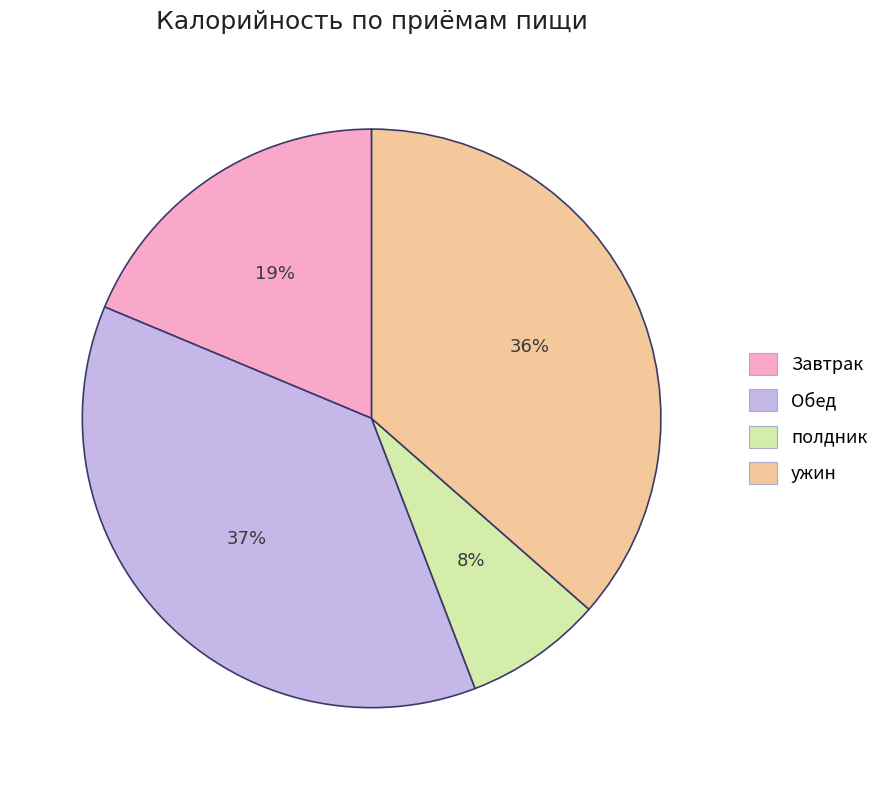

What is the ratio of the value at полдник to the value at Обед?

0.2